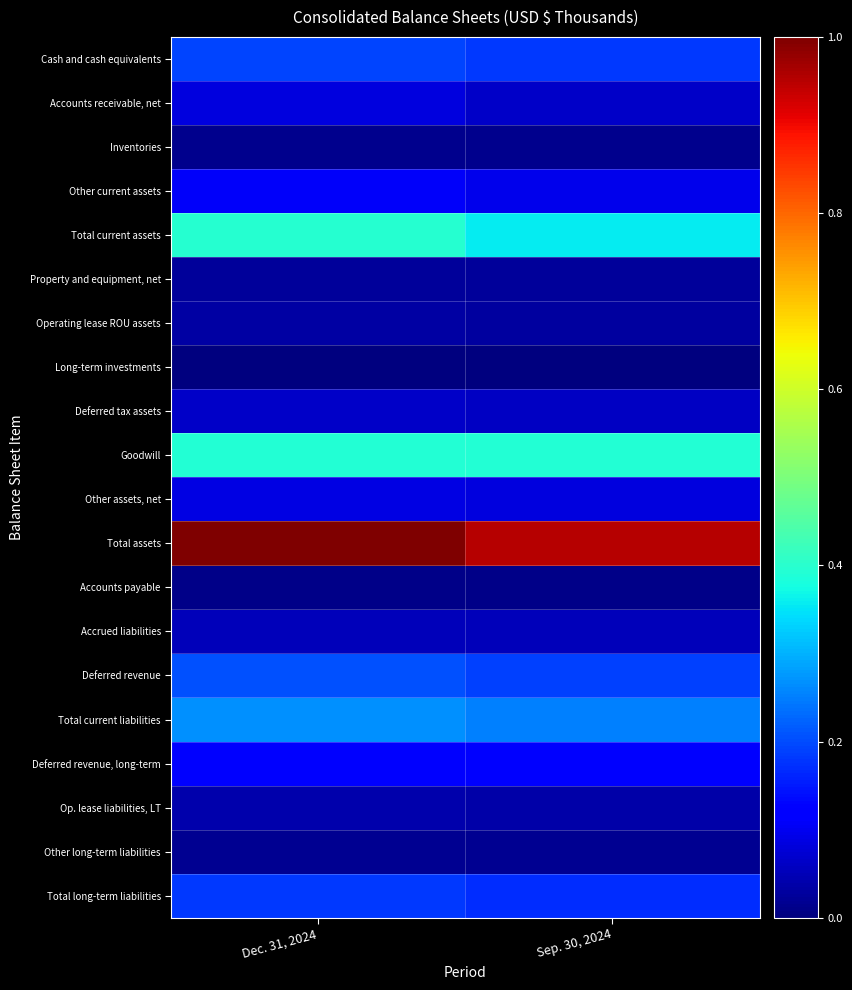

Reading left to right, transcribe all the data shown in this chart.

Cash and cash equivalents: Dec. 31, 2024=0.2	Sep. 30, 2024=0.2
Accounts receivable, net: Dec. 31, 2024=0.1	Sep. 30, 2024=0.1
Inventories: Dec. 31, 2024=0.0	Sep. 30, 2024=0.0
Other current assets: Dec. 31, 2024=0.1	Sep. 30, 2024=0.1
Total current assets: Dec. 31, 2024=0.4	Sep. 30, 2024=0.4
Property and equipment, net: Dec. 31, 2024=0.0	Sep. 30, 2024=0.0
Operating lease ROU assets: Dec. 31, 2024=0.0	Sep. 30, 2024=0.0
Long-term investments: Dec. 31, 2024=0.0	Sep. 30, 2024=0.0
Deferred tax assets: Dec. 31, 2024=0.1	Sep. 30, 2024=0.1
Goodwill: Dec. 31, 2024=0.4	Sep. 30, 2024=0.4
Other assets, net: Dec. 31, 2024=0.1	Sep. 30, 2024=0.1
Total assets: Dec. 31, 2024=1.0	Sep. 30, 2024=1.0
Accounts payable: Dec. 31, 2024=0.0	Sep. 30, 2024=0.0
Accrued liabilities: Dec. 31, 2024=0.1	Sep. 30, 2024=0.1
Deferred revenue: Dec. 31, 2024=0.2	Sep. 30, 2024=0.2
Total current liabilities: Dec. 31, 2024=0.3	Sep. 30, 2024=0.3
Deferred revenue, long-term: Dec. 31, 2024=0.1	Sep. 30, 2024=0.1
Op. lease liabilities, LT: Dec. 31, 2024=0.0	Sep. 30, 2024=0.0
Other long-term liabilities: Dec. 31, 2024=0.0	Sep. 30, 2024=0.0
Total long-term liabilities: Dec. 31, 2024=0.2	Sep. 30, 2024=0.2